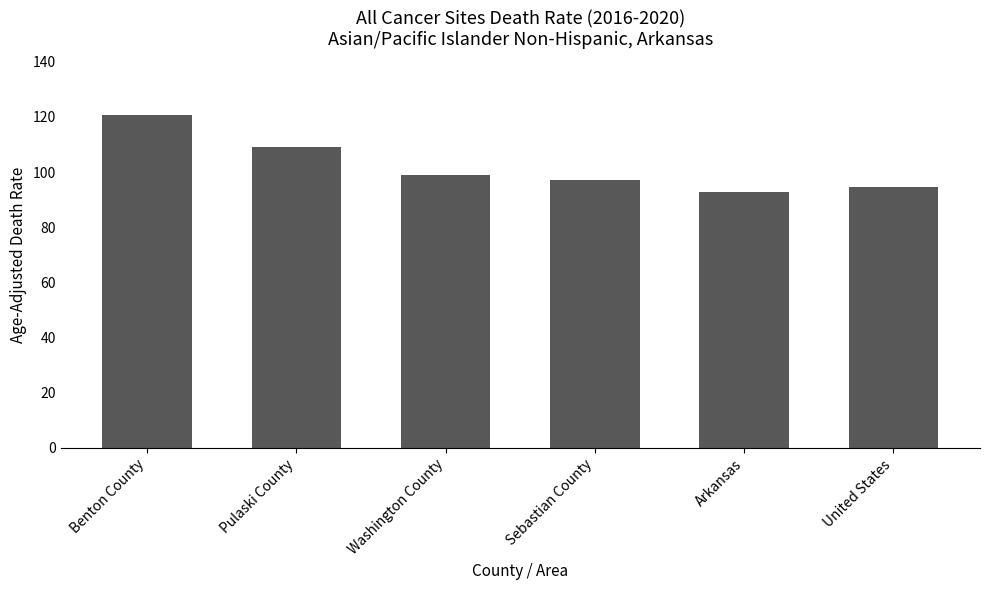

The chart shows a value of 31.6 at Benton County. True or false?

False